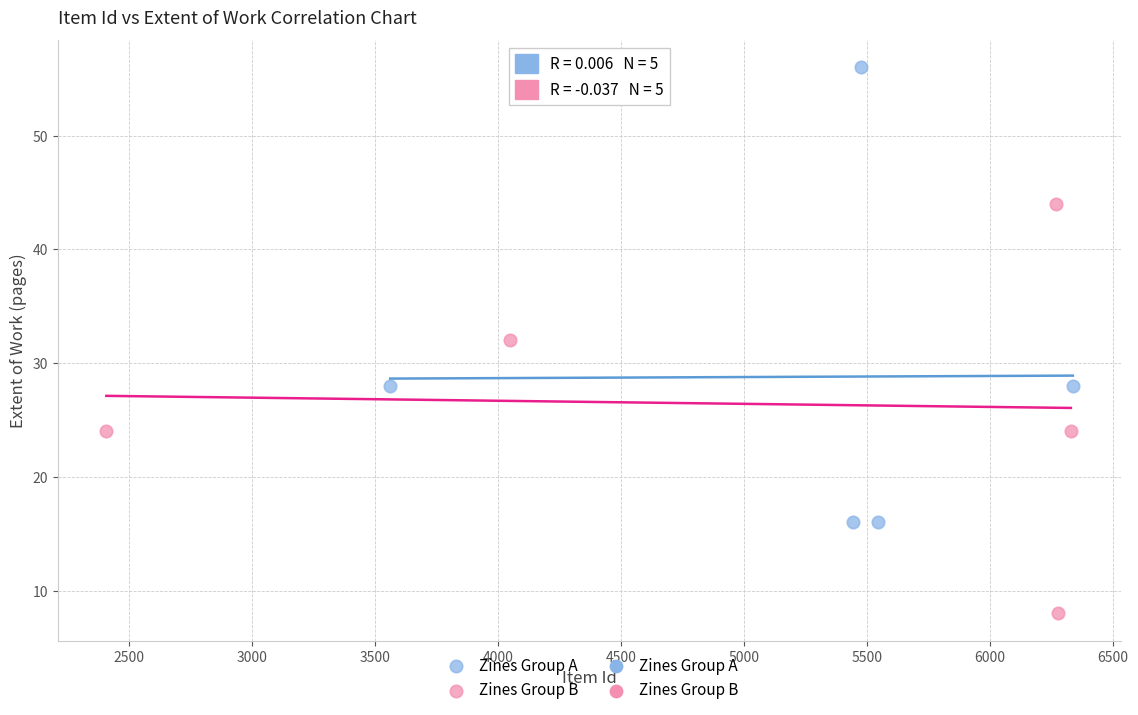

Which series has the widest spread of Y values?

Zines Group A